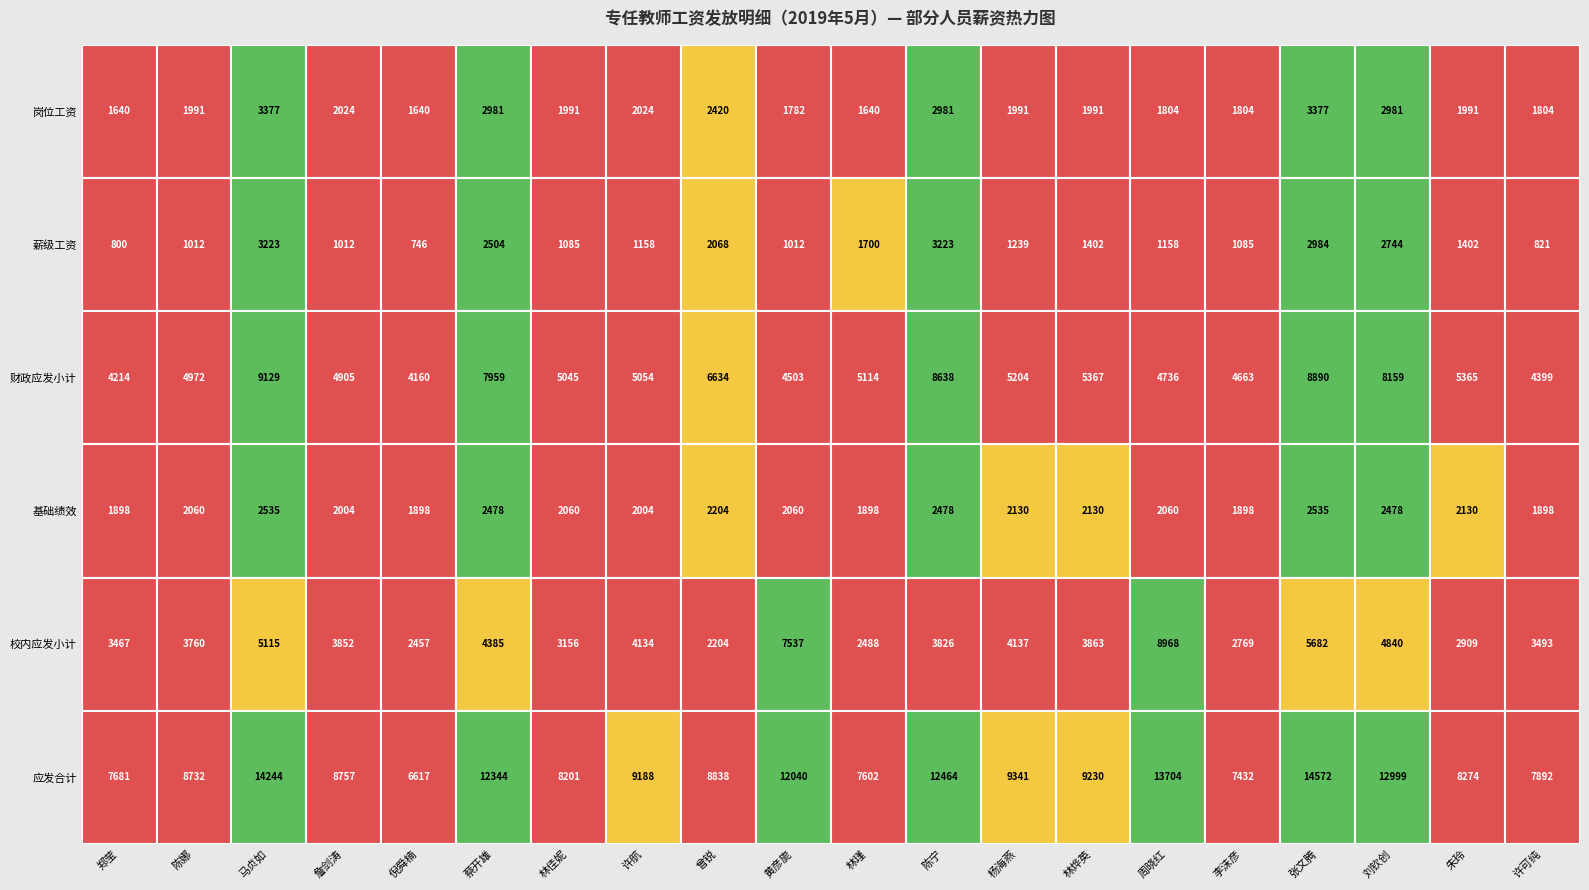

The value of 岗位工资 at 许航 is 2024. True or false?

True